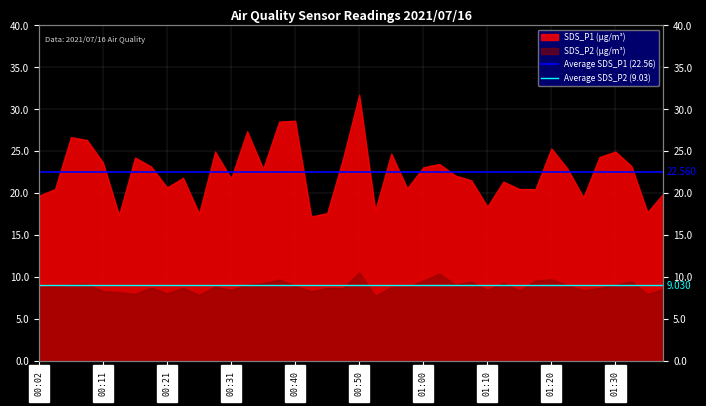

At which label does Average SDS_P1 (22.56) reach its minimum?

00:02